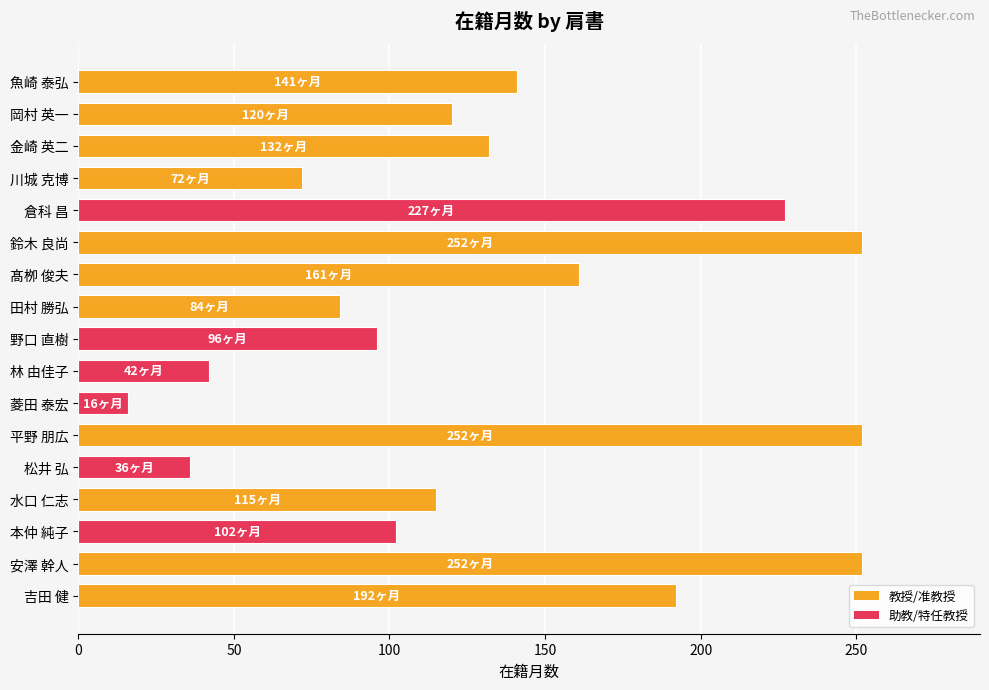

What is the minimum value shown in the chart?

16